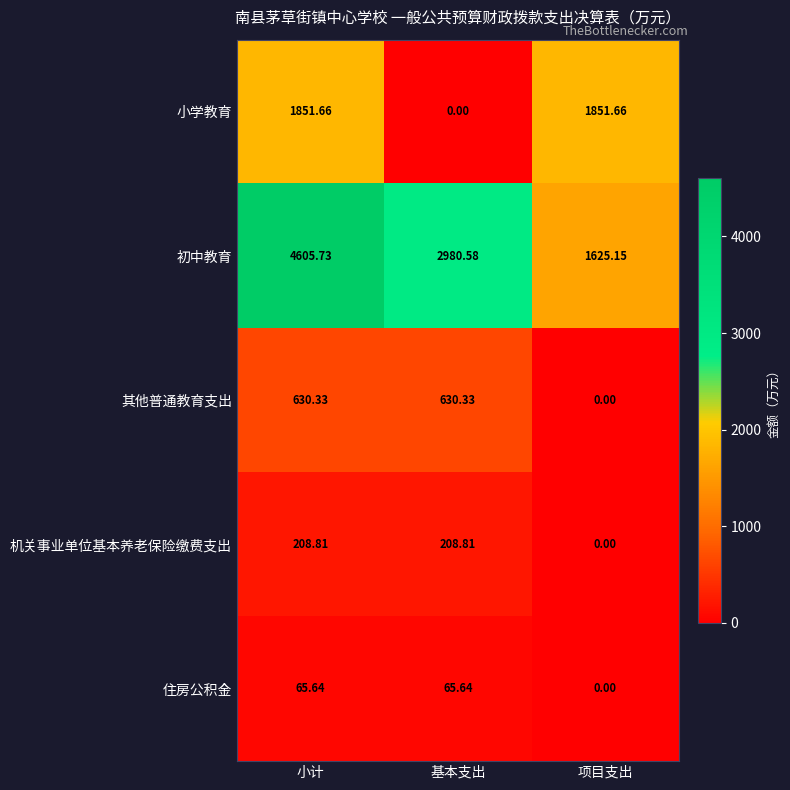

What is the total value across all series at 基本支出?

3885.4